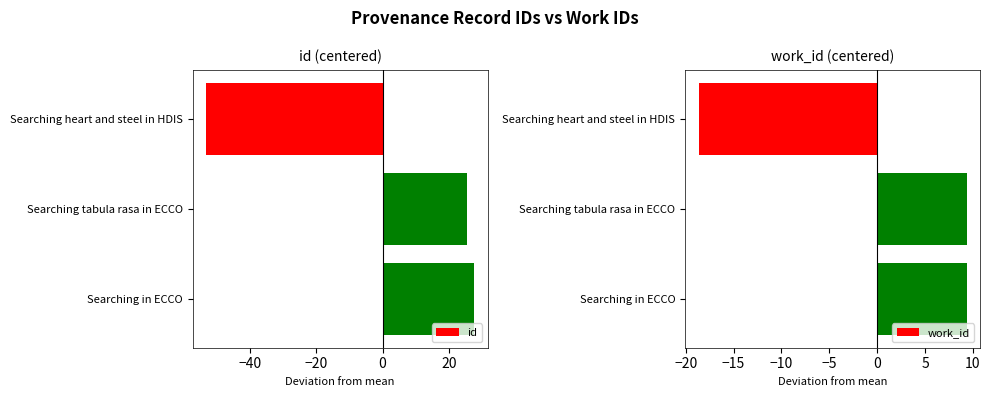

What is the value of the work_id bar at the 2nd from the left?

9.3